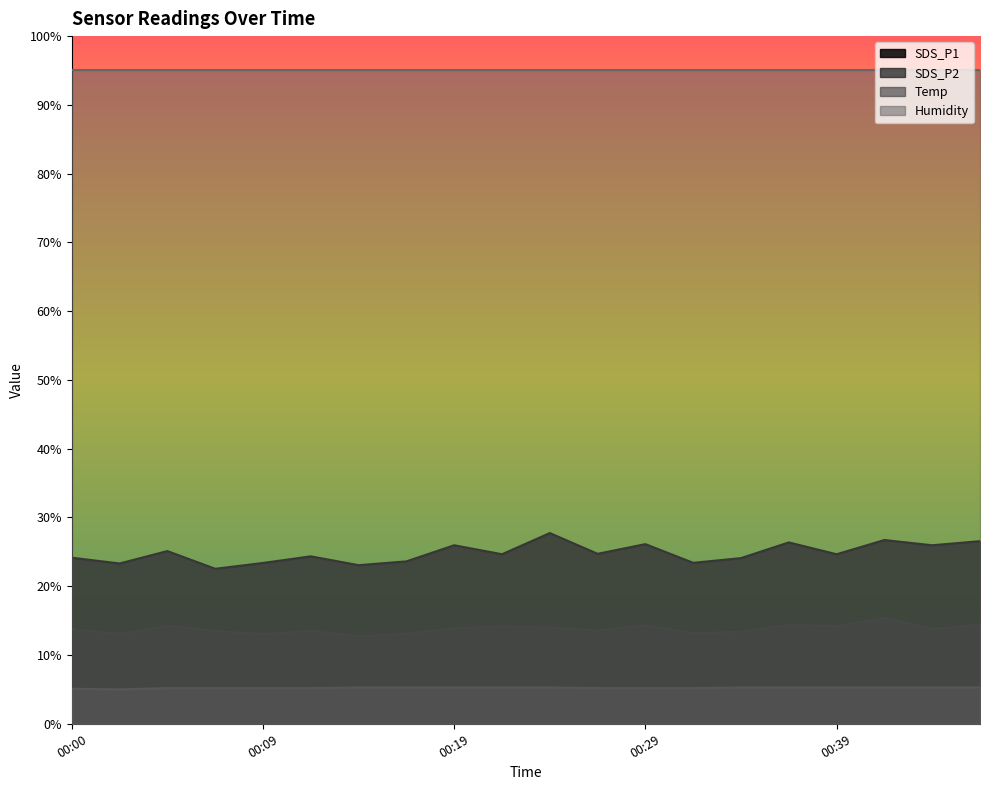

At which category does the chart reach its minimum across all series?

00:02